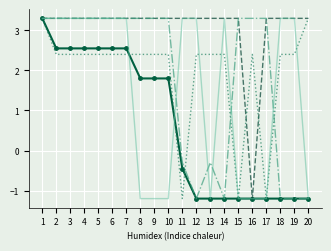

What is the total value across all series at 9?

9.6